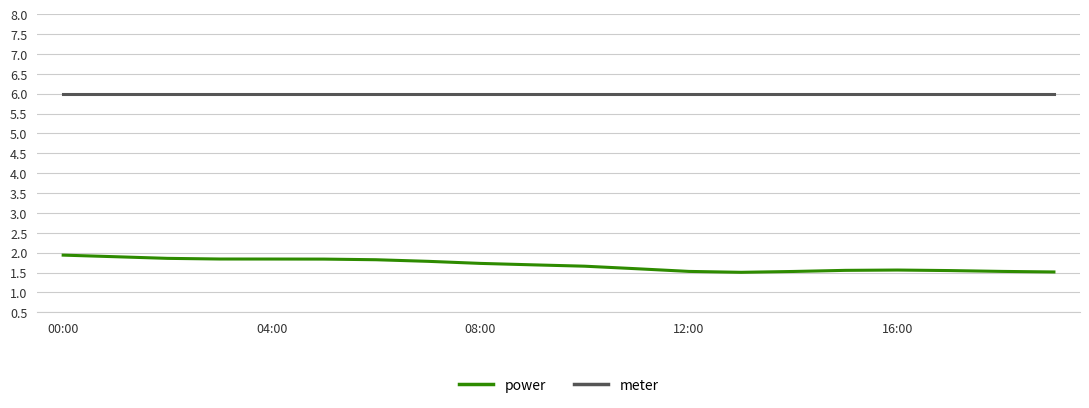

True or false: meter and power intersect in this chart.

False